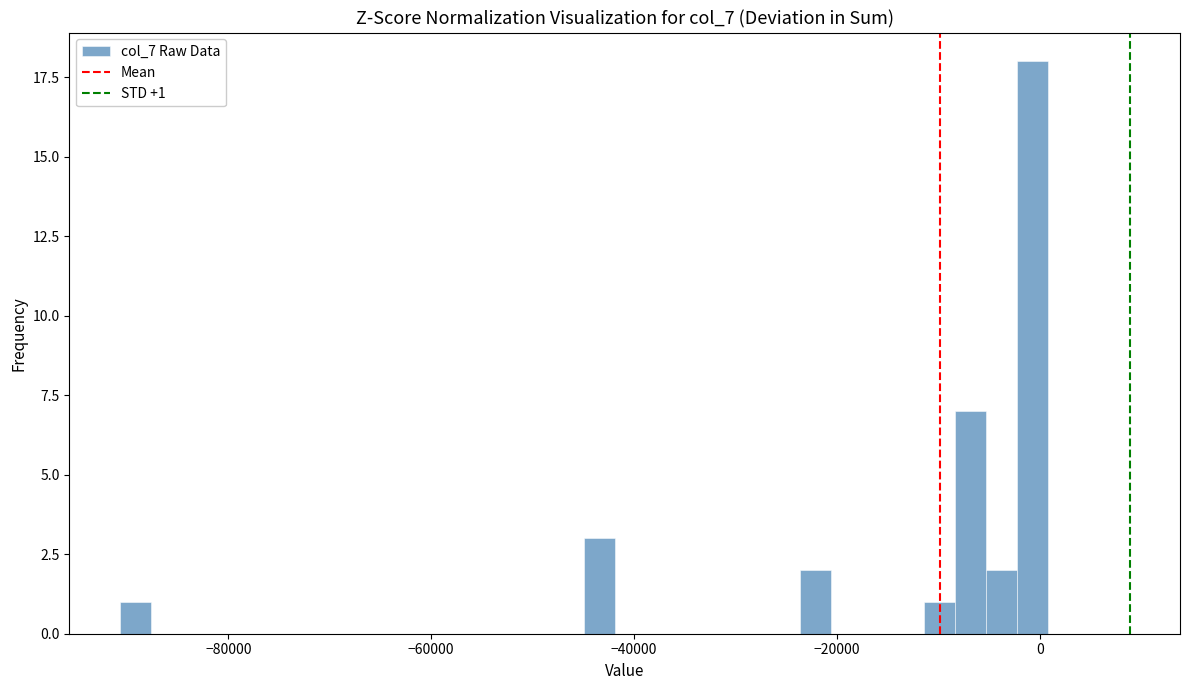

Read against the x-axis, roughly where is the centre of the tallest bar?

0